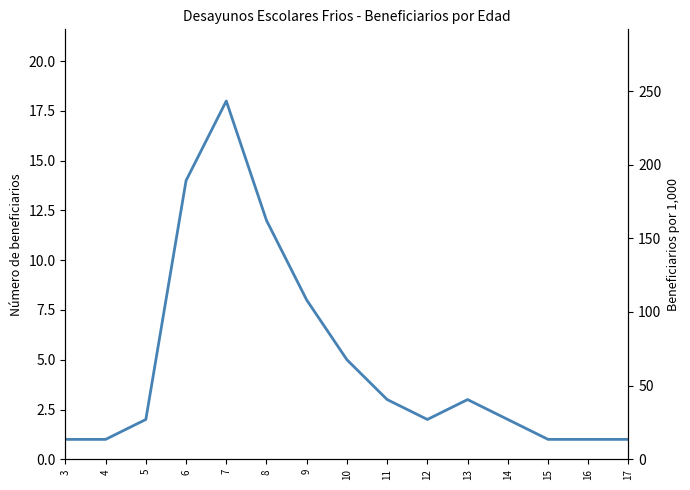

How many data points are above 2?

7